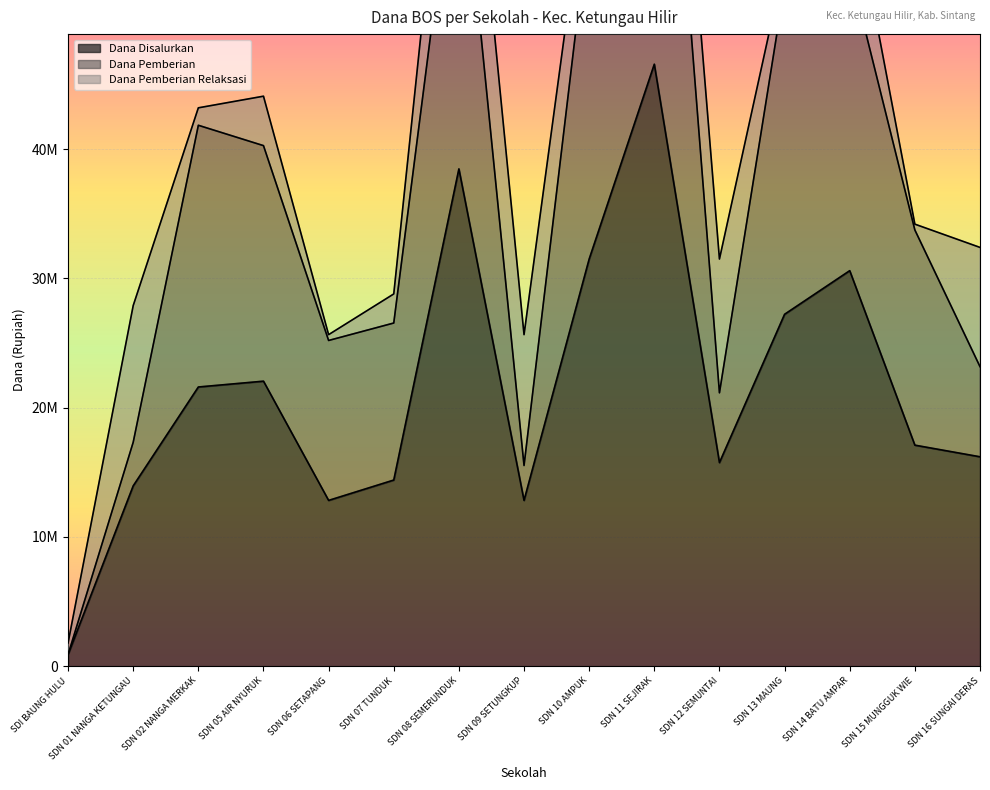

At which category does Dana Pemberian reach its first local peak?

SDN 02 NANGA MERKAK